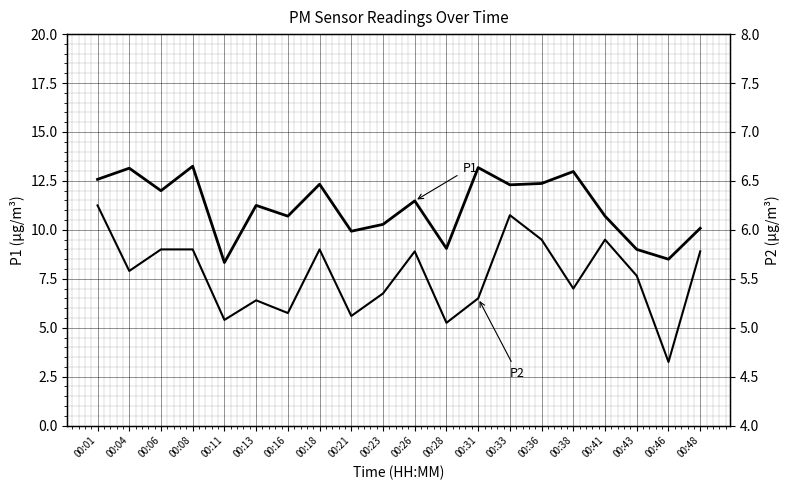

In P2, how many points are higher than both neighbors (excluding endpoints)?

5